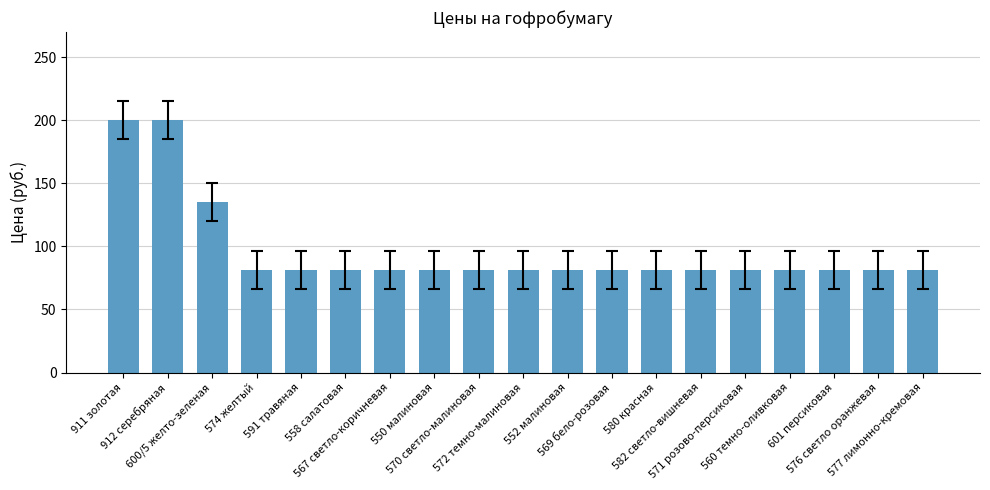

Reading left to right, extract all data points from this chart.

911 золотая=199.9	912 серебряная=199.9	600/5 желто-зеленая=134.9	574 желтый=81.2	591 травяная=81.2	558 салатовая=81.2	567 светло-коричневая=81.2	550 малиновая=81.2	570 светло-малиновая=81.2	572 темно-малиновая=81.2	552 малиновая=81.2	569 бело-розовая=81.2	580 красная=81.2	582 светло-вишневая=81.2	571 розово-персиковая=81.2	560 темно-оливковая=81.2	601 персиковая=81.2	576 светло оранжевая=81.2	577 лимонно-кремовая=81.2